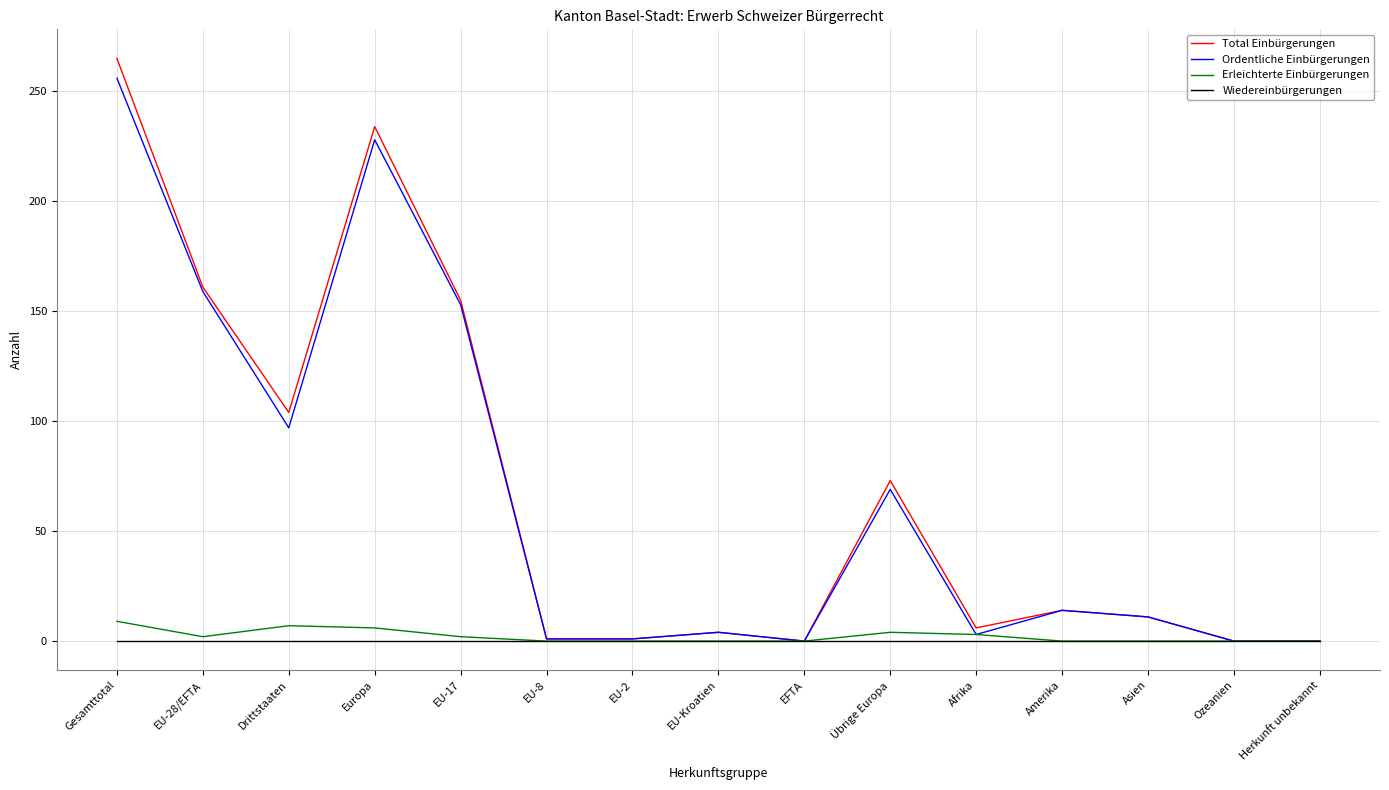

At which category is the sum across all series the highest?

Gesamttotal